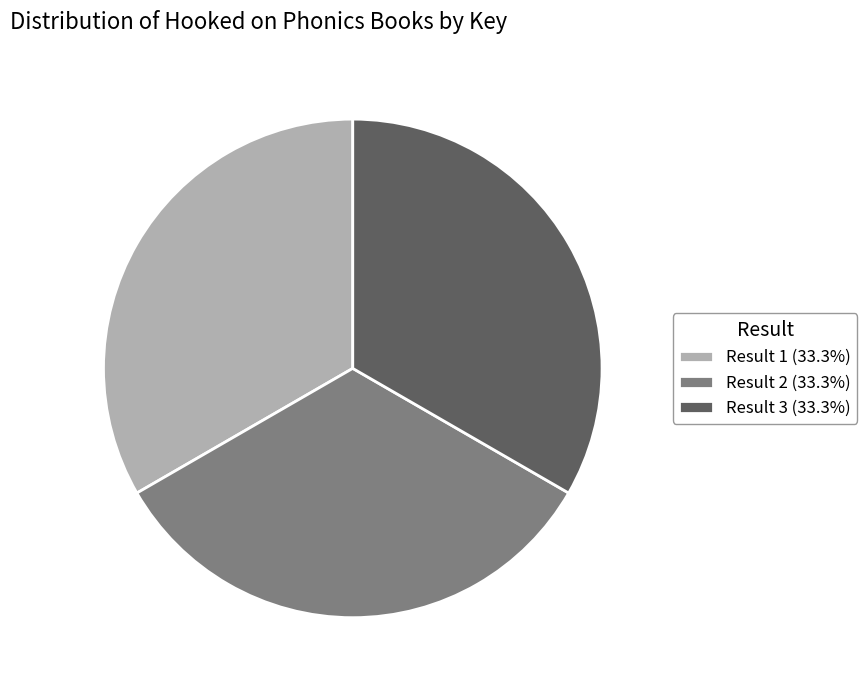

Does Result 3 (33.3%) represent more than half of the total?

No